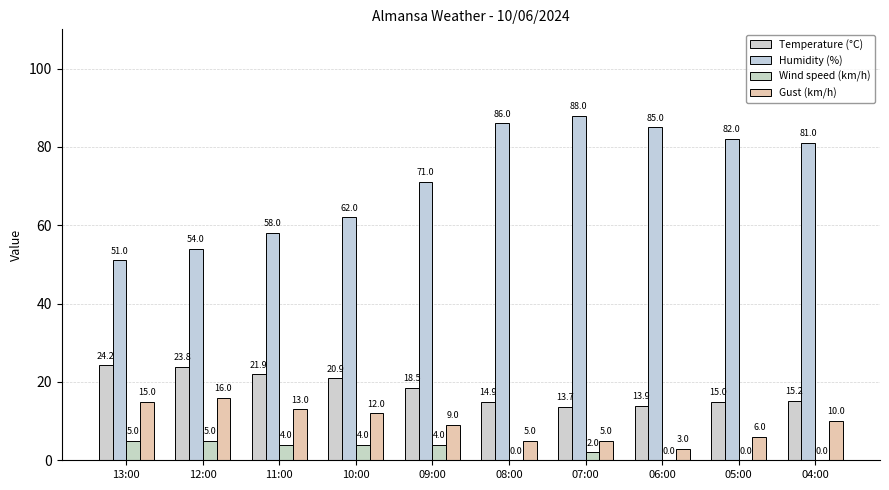

Reading left to right, what are all the values shown in this chart?

Temperature (°C): 13:00=24.2	12:00=23.8	11:00=21.9	10:00=20.9	09:00=18.5	08:00=14.9	07:00=13.7	06:00=13.9	05:00=15.0	04:00=15.2
Humidity (%): 13:00=51.0	12:00=54.0	11:00=58.0	10:00=62.0	09:00=71.0	08:00=86.0	07:00=88.0	06:00=85.0	05:00=82.0	04:00=81.0
Wind speed (km/h): 13:00=5.0	12:00=5.0	11:00=4.0	10:00=4.0	09:00=4.0	08:00=0.0	07:00=2.0	06:00=0.0	05:00=0.0	04:00=0.0
Gust (km/h): 13:00=15.0	12:00=16.0	11:00=13.0	10:00=12.0	09:00=9.0	08:00=5.0	07:00=5.0	06:00=3.0	05:00=6.0	04:00=10.0